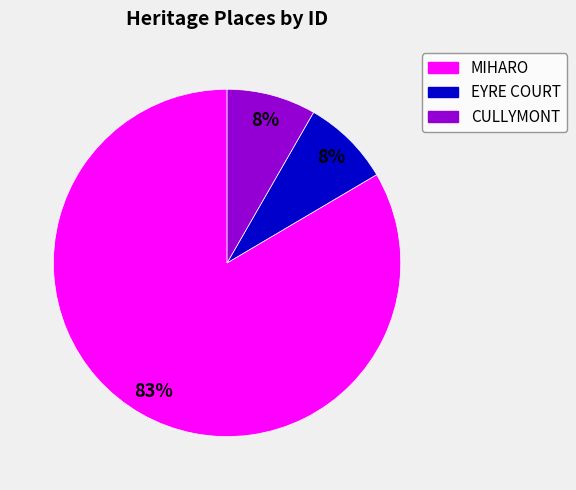

To the nearest percent, what is the combined percentage of CULLYMONT and MIHARO?

92%